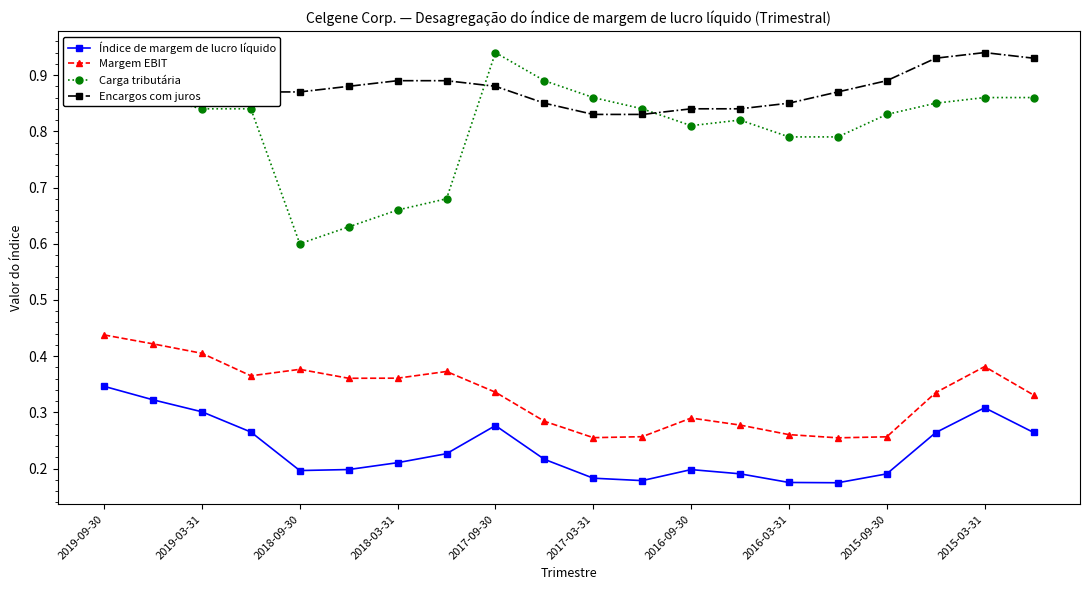

How many intersections are there between Encargos com juros and Carga tributária?

2